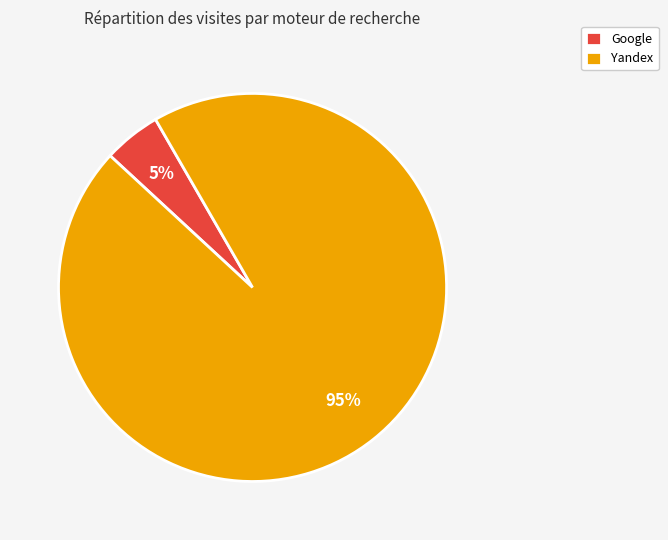

The Google slice represents 5% of the pie. True or false?

True